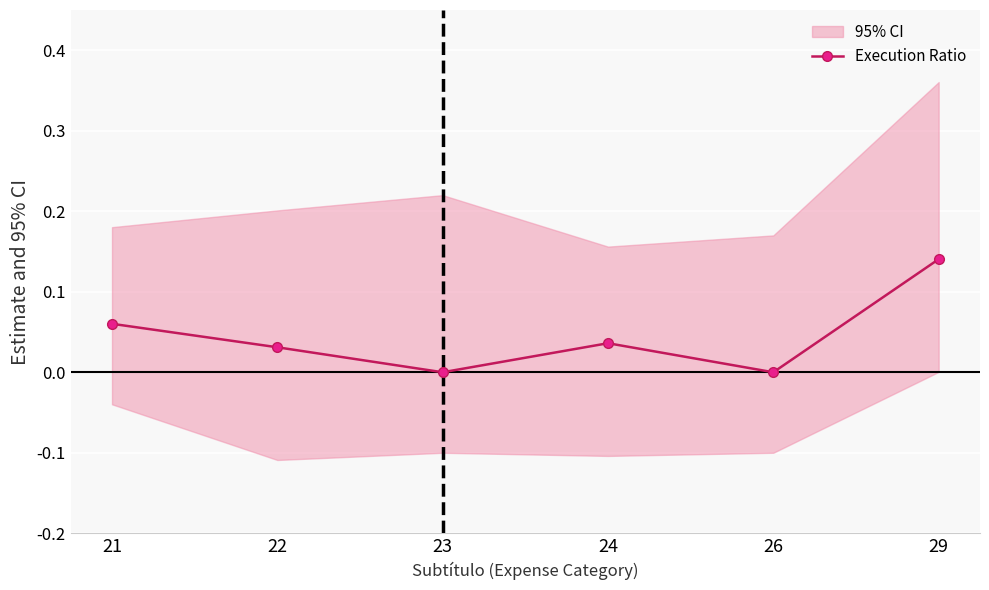

How many points are higher than both their immediate neighbors (excluding endpoints)?

1